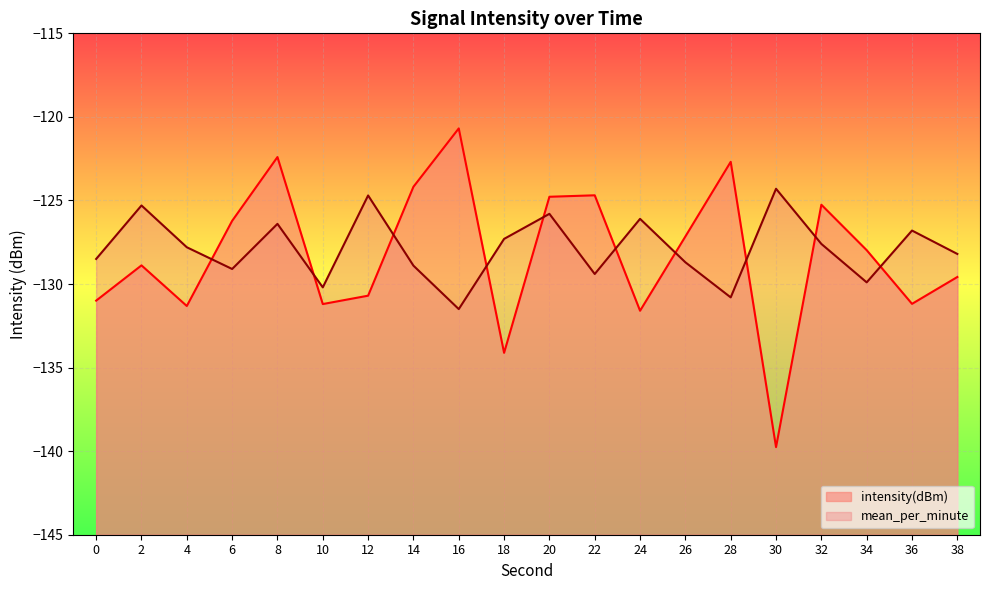

Reading left to right, list all the values displayed in this chart.

intensity(dBm): -131.0	-128.9	-131.3	-126.2	-122.4	-131.2	-130.7	-124.2	-120.7	-134.1	-124.8	-124.7	-131.6	-127.2	-122.7	-139.8	-125.3	-128.0	-131.2	-129.6
mean_per_minute: -128.5	-125.3	-127.8	-129.1	-126.4	-130.2	-124.7	-128.9	-131.5	-127.3	-125.8	-129.4	-126.1	-128.7	-130.8	-124.3	-127.6	-129.9	-126.8	-128.2